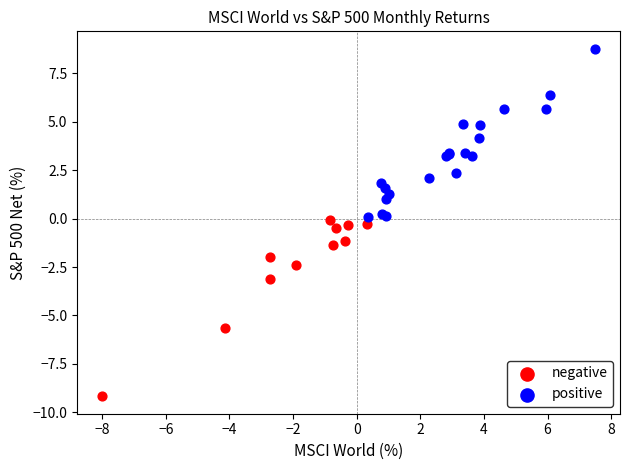

What are all the series names shown in the legend?

negative, positive